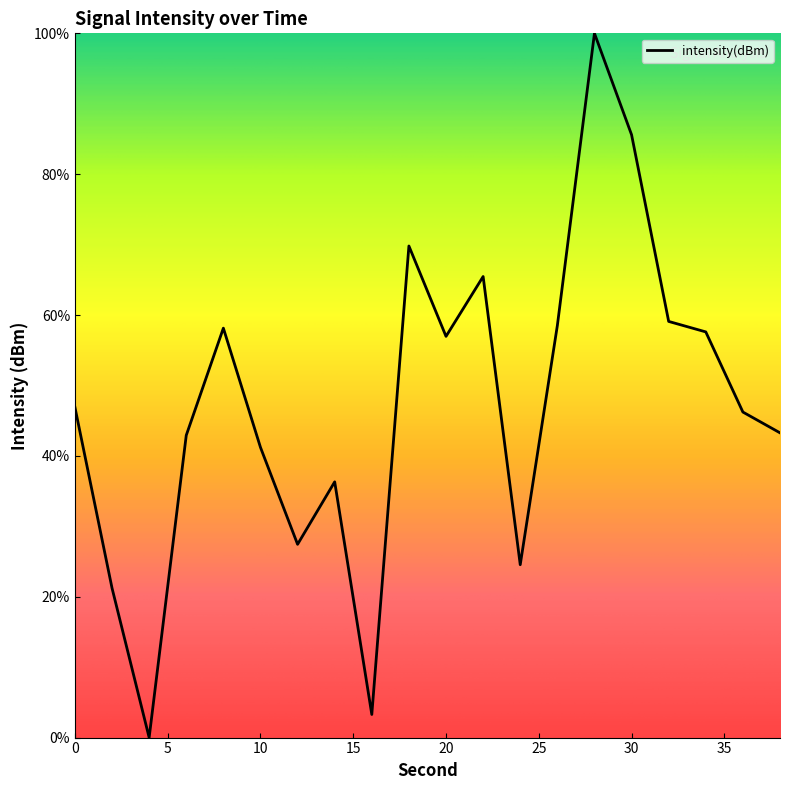

What is the difference between the maximum and minimum values?

100.0